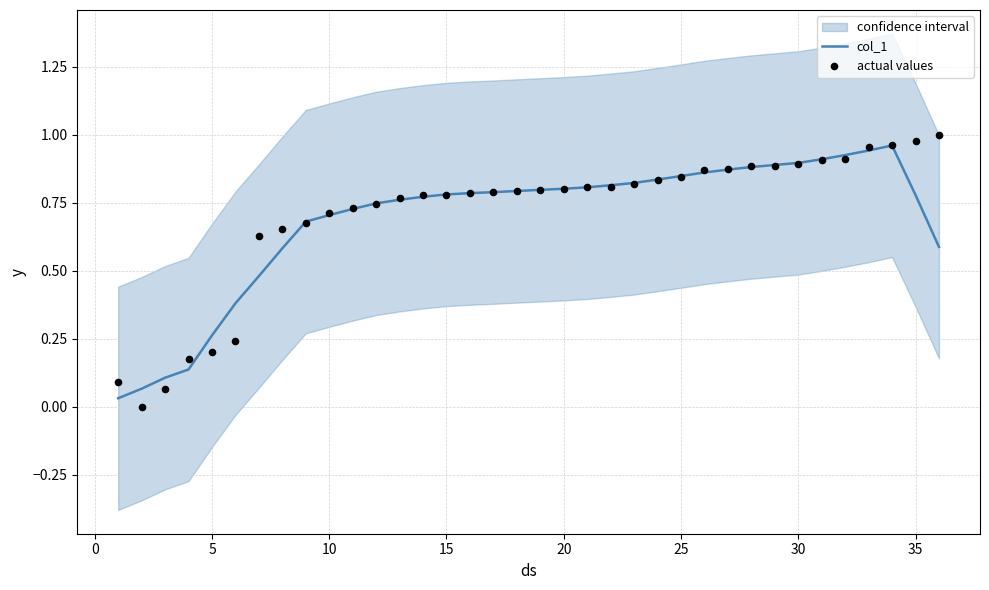

Which series contains the lowest Y value?

actual values